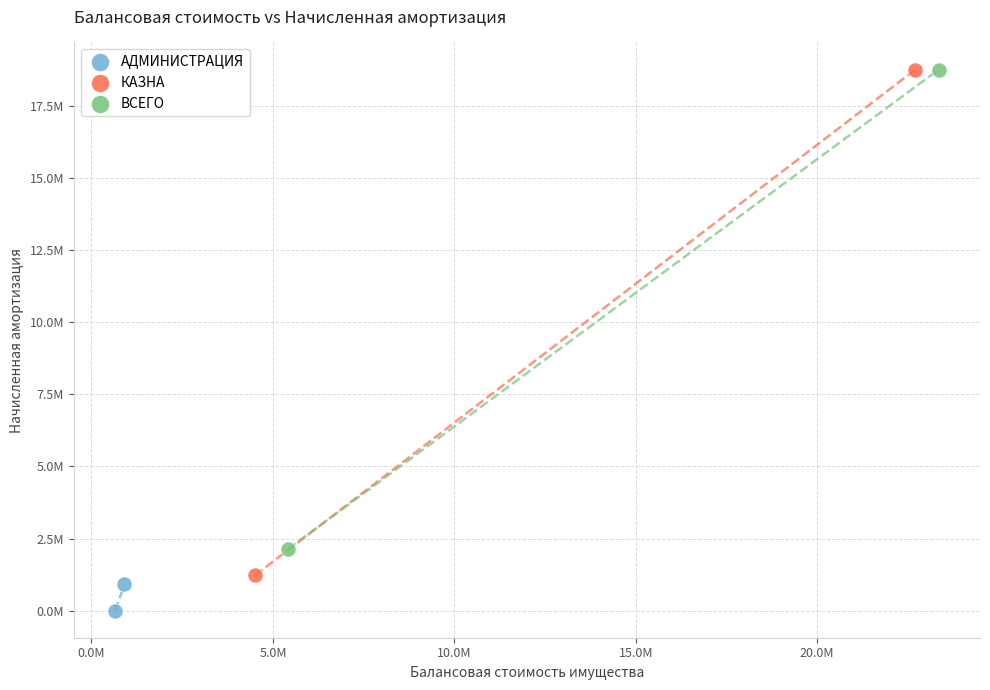

Which series has the largest Y range (max minus min)?

КАЗНА